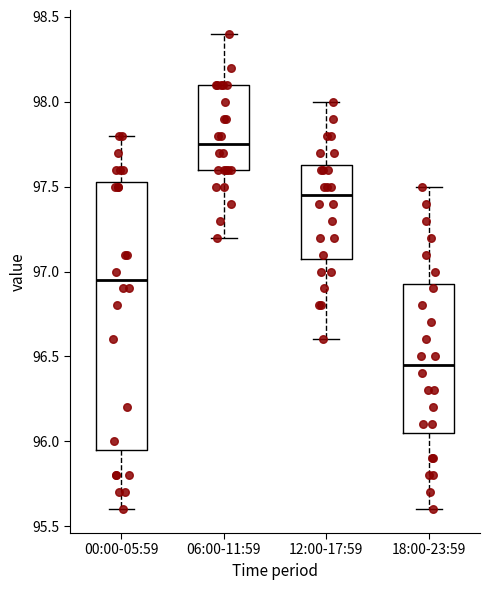

Where is the upper edge of the box for 06:00-11:59 on the y-axis? The values are not printed on the chart, so give them approximately, as read against the axis.

98.10